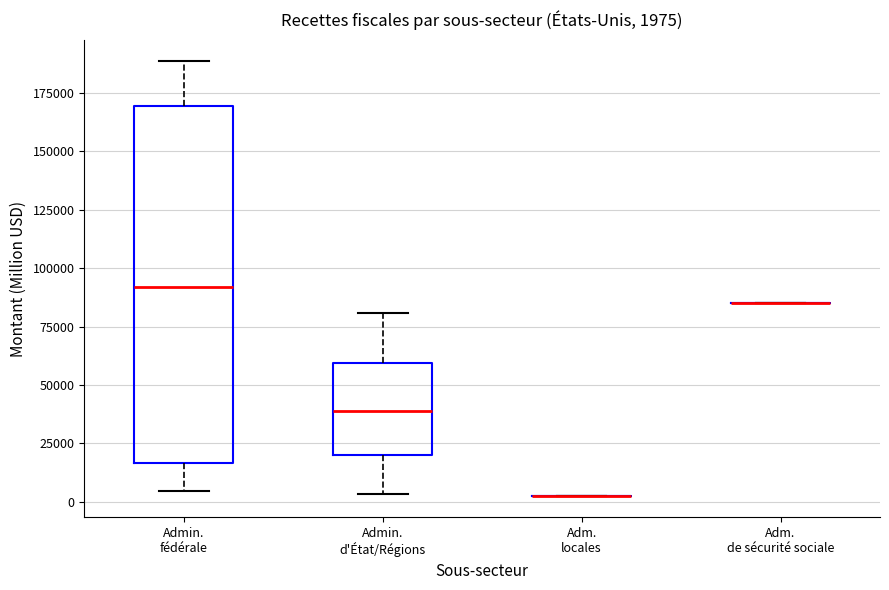

Which box is the tallest, from its lower edge to its upper edge?

Admin. fédérale